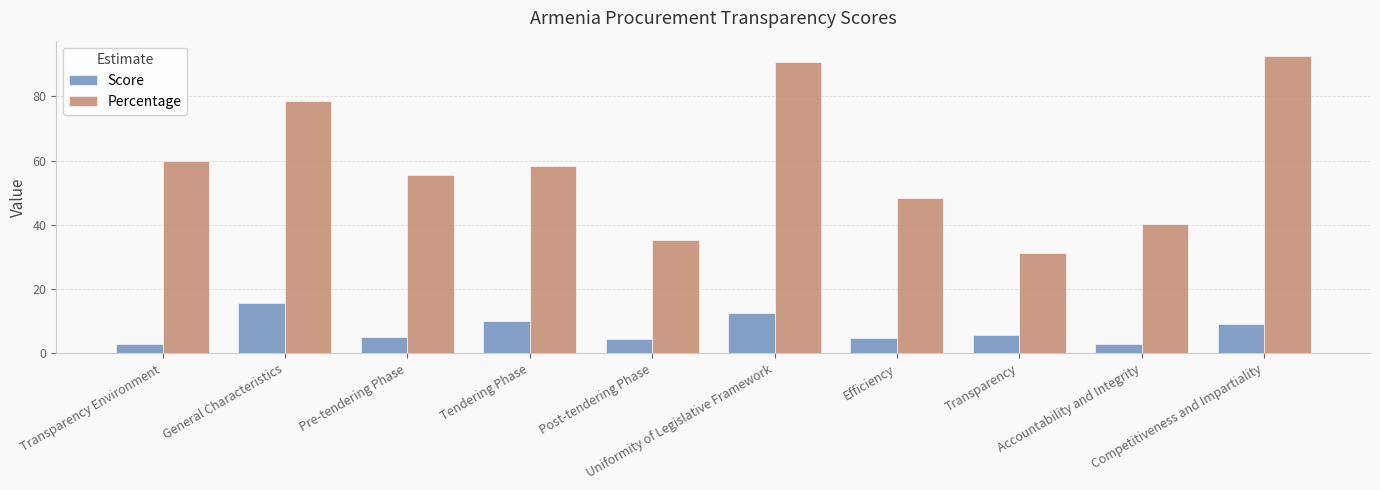

Does the chart contain stacked bars?

No